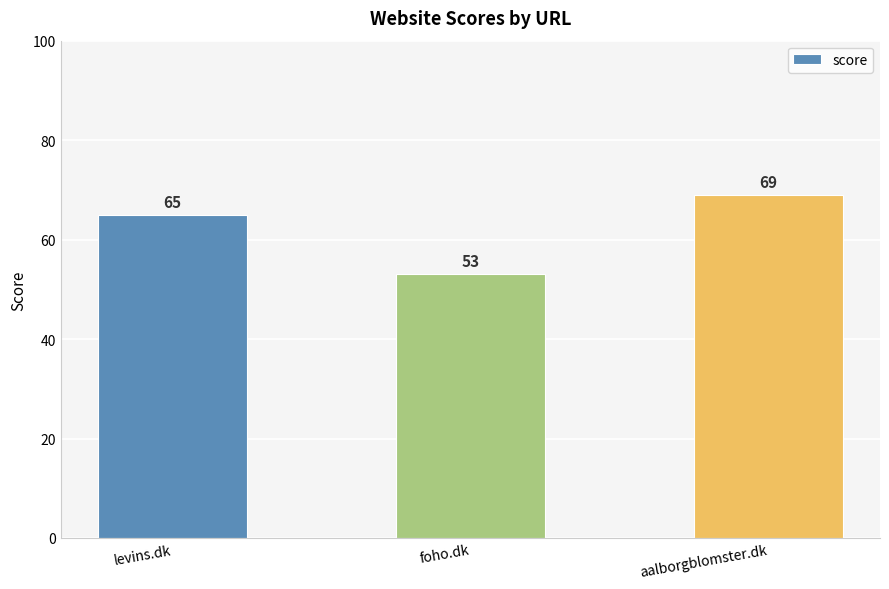

How many bars are there in total?

3